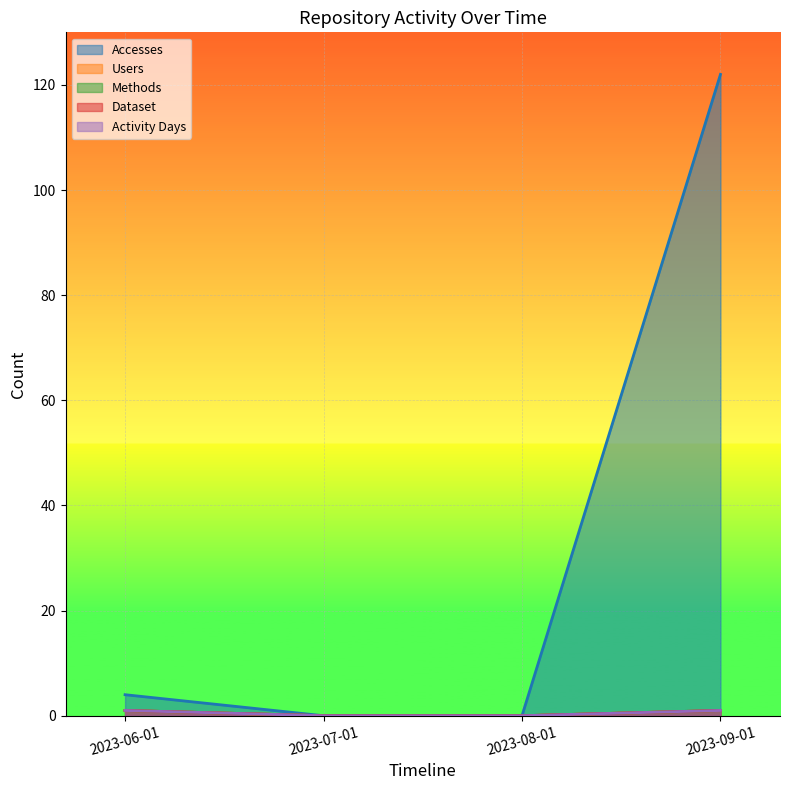

What is the highest value of the Dataset series?

1